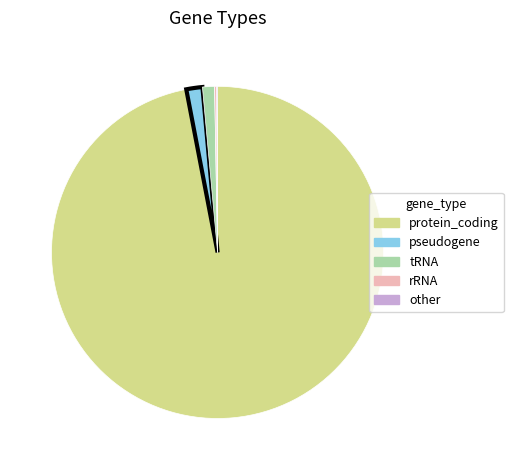

Between tRNA and protein_coding, which is larger?

protein_coding